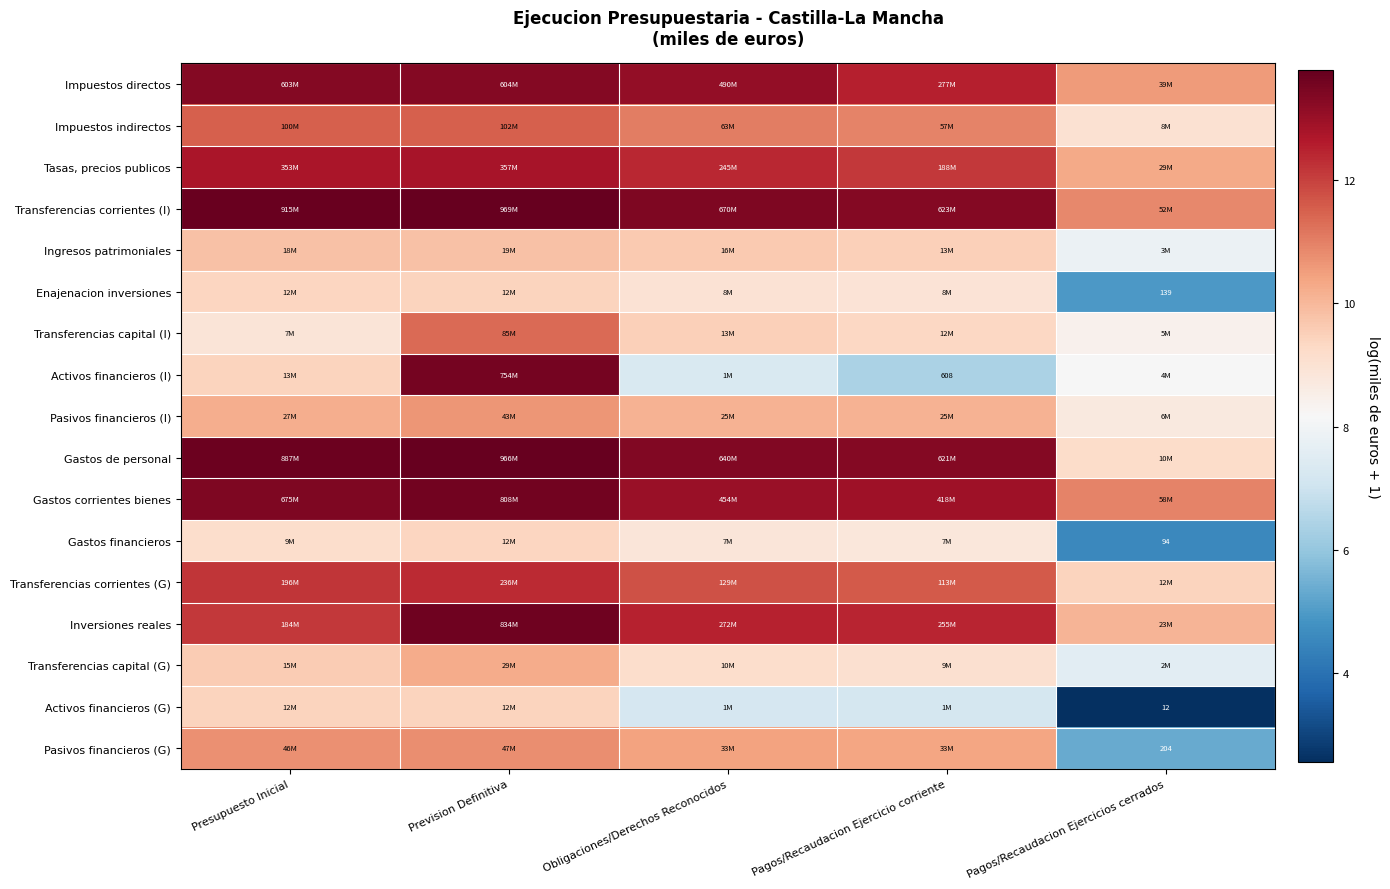

What is the smallest value displayed?

2.6